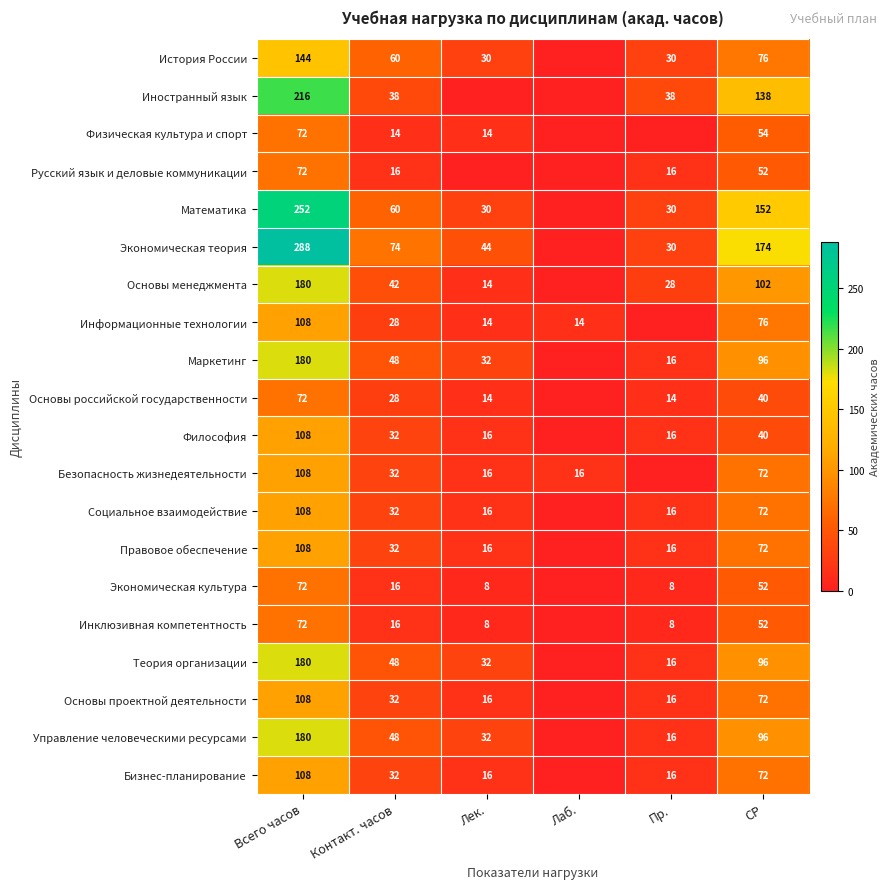

Is it true that Безопасность жизнедеятельности equals 7 at Лек.?

False